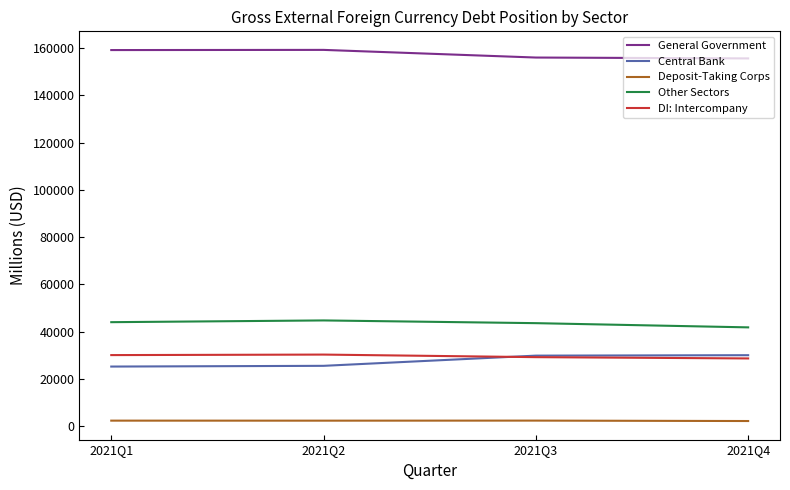

What is the total value across all series at 2021Q1?

260780